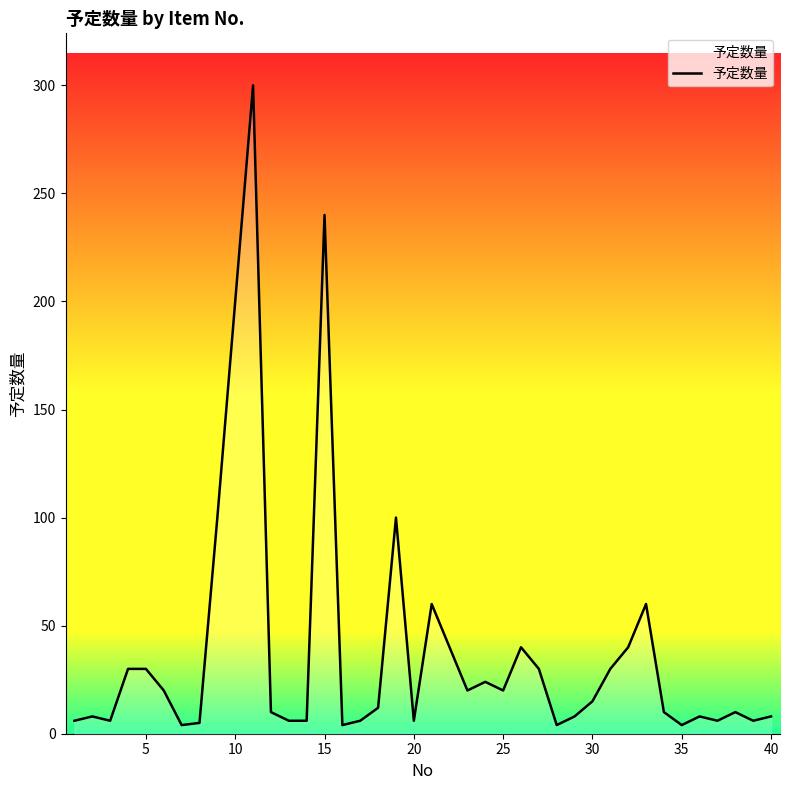

What is the difference between the maximum and minimum values?

296